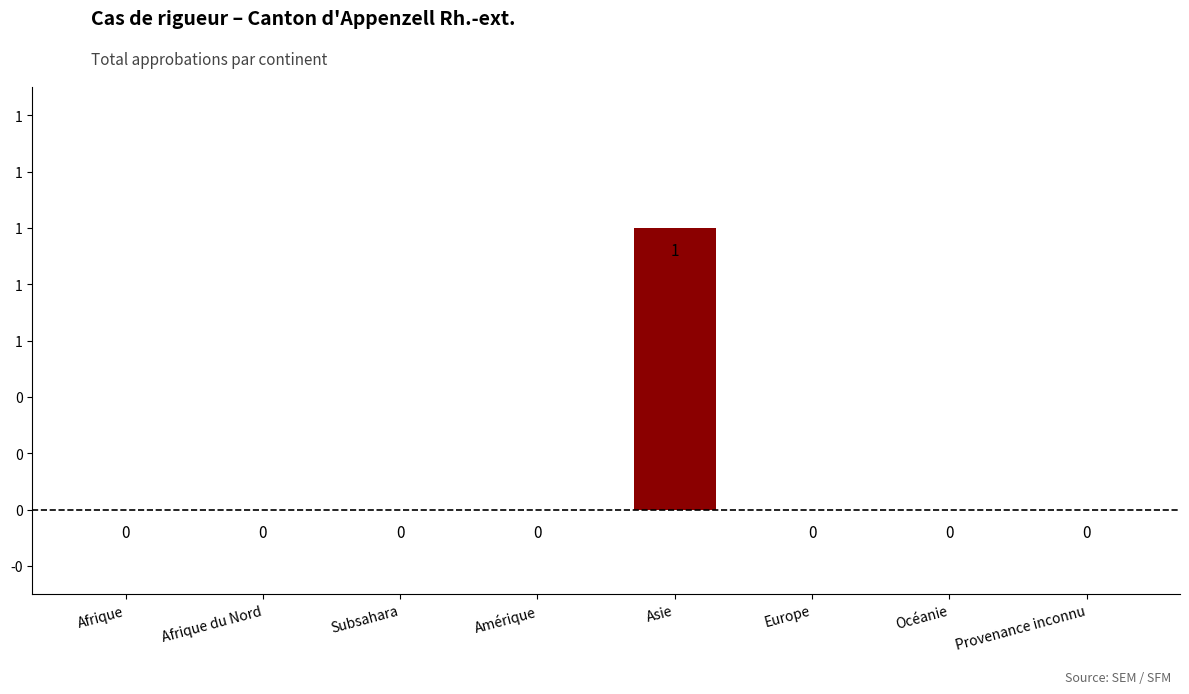

How many values exceed 0?

1